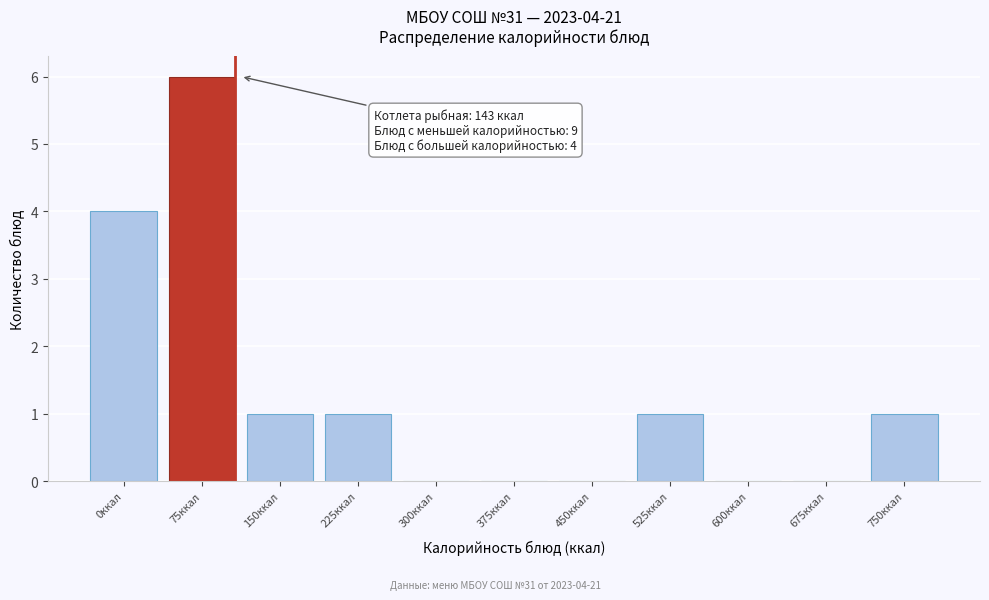

Reading right to left, what are all the values shown in this chart?

750ккал=1	675ккал=0	600ккал=0	525ккал=1	450ккал=0	375ккал=0	300ккал=0	225ккал=1	150ккал=1	75ккал=6	0ккал=4